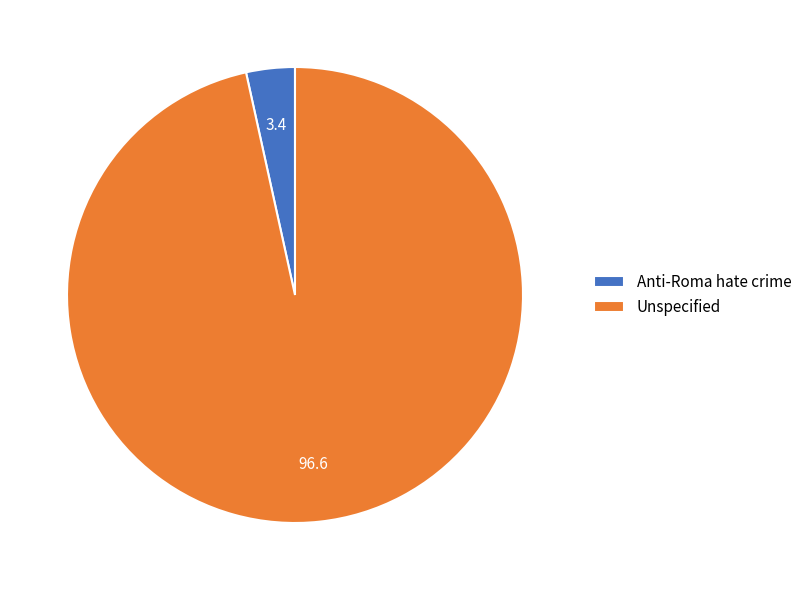

Is it true that Unspecified is 97% of the pie?

True